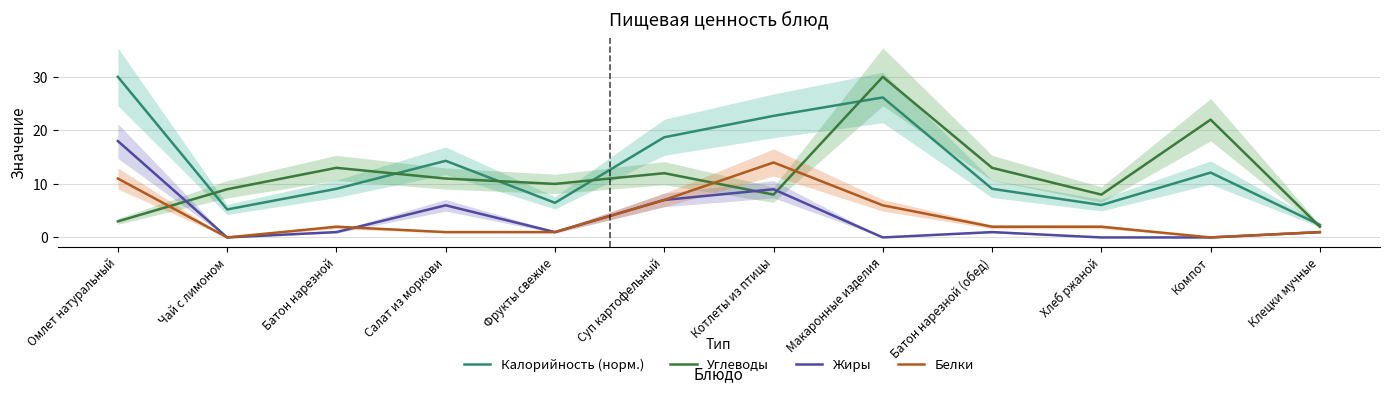

What is the total value across all series at Хлеб ржаной?

16.1